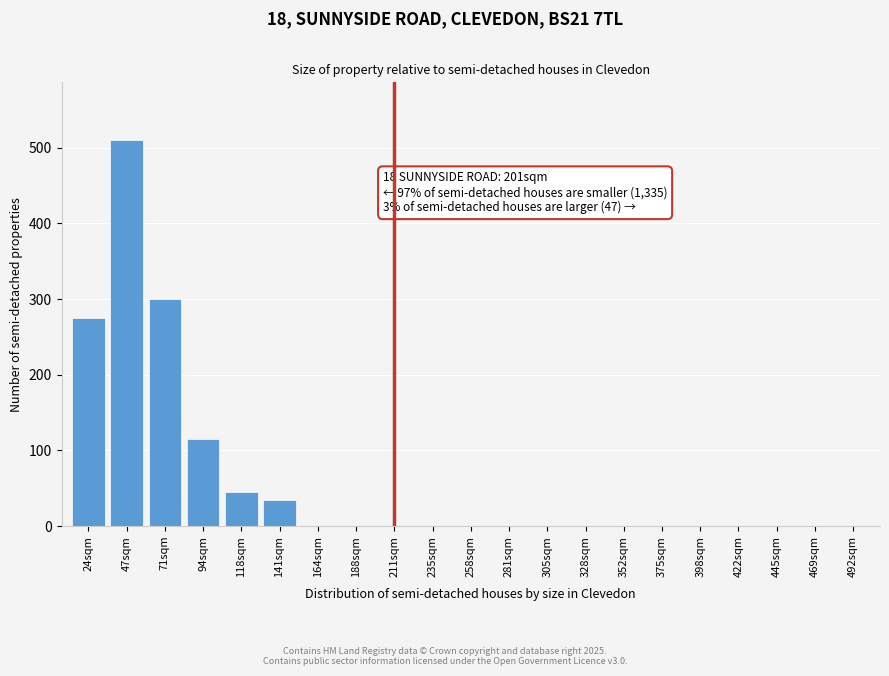

Reading left to right, what are all the values shown in this chart?

24sqm=275	47sqm=510	71sqm=300	94sqm=115	118sqm=45	141sqm=35	164sqm=0	188sqm=0	211sqm=0	235sqm=0	258sqm=0	281sqm=0	305sqm=0	328sqm=0	352sqm=0	375sqm=0	398sqm=0	422sqm=0	445sqm=0	469sqm=0	492sqm=0